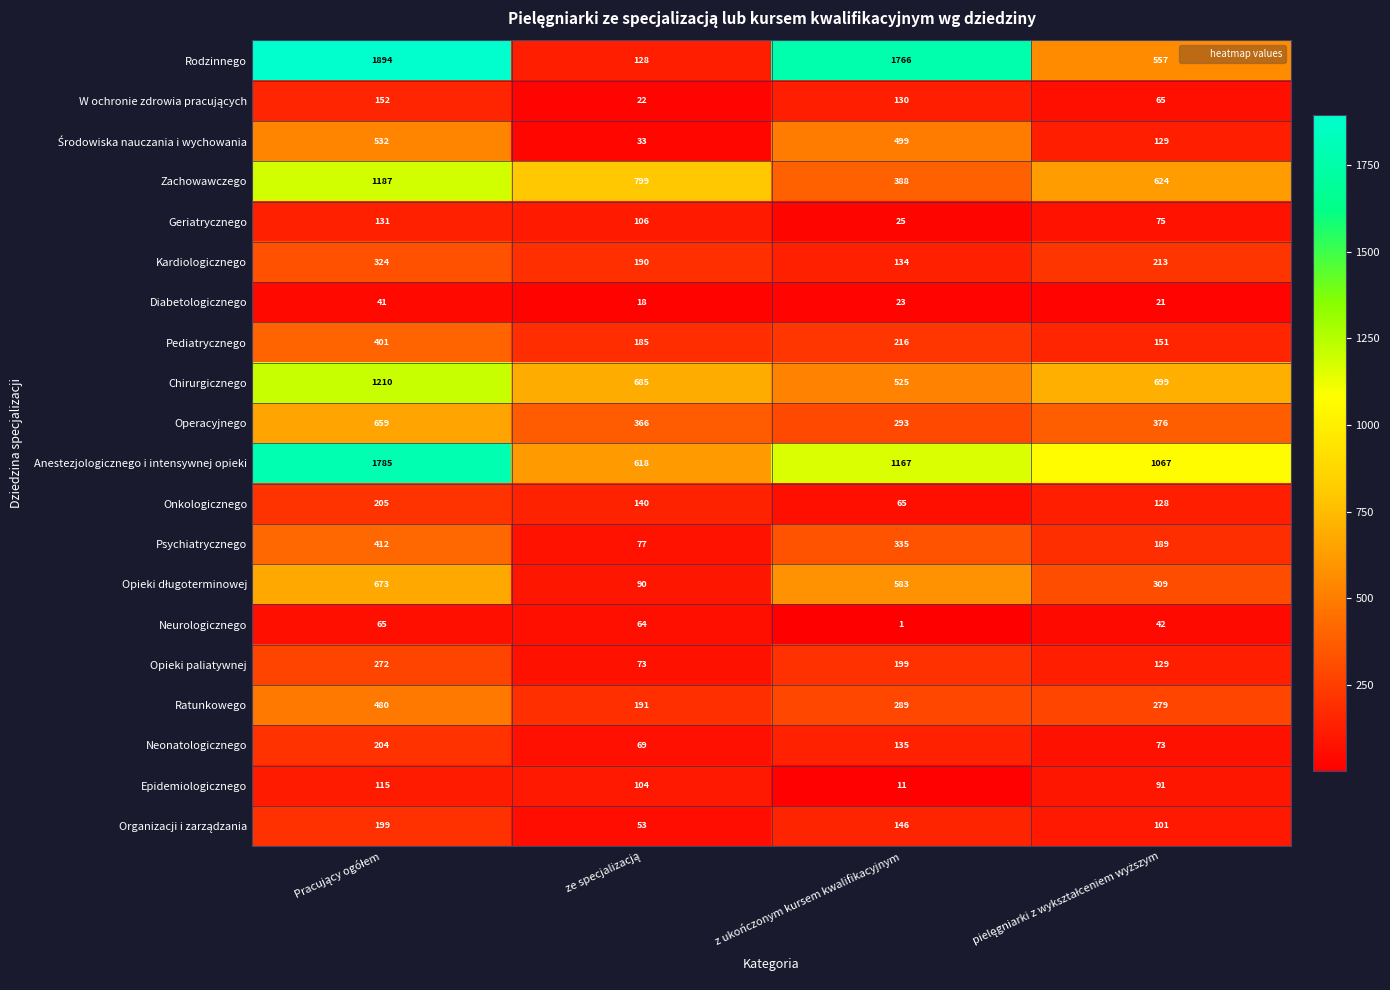

Which series has the widest spread of values?

Rodzinnego